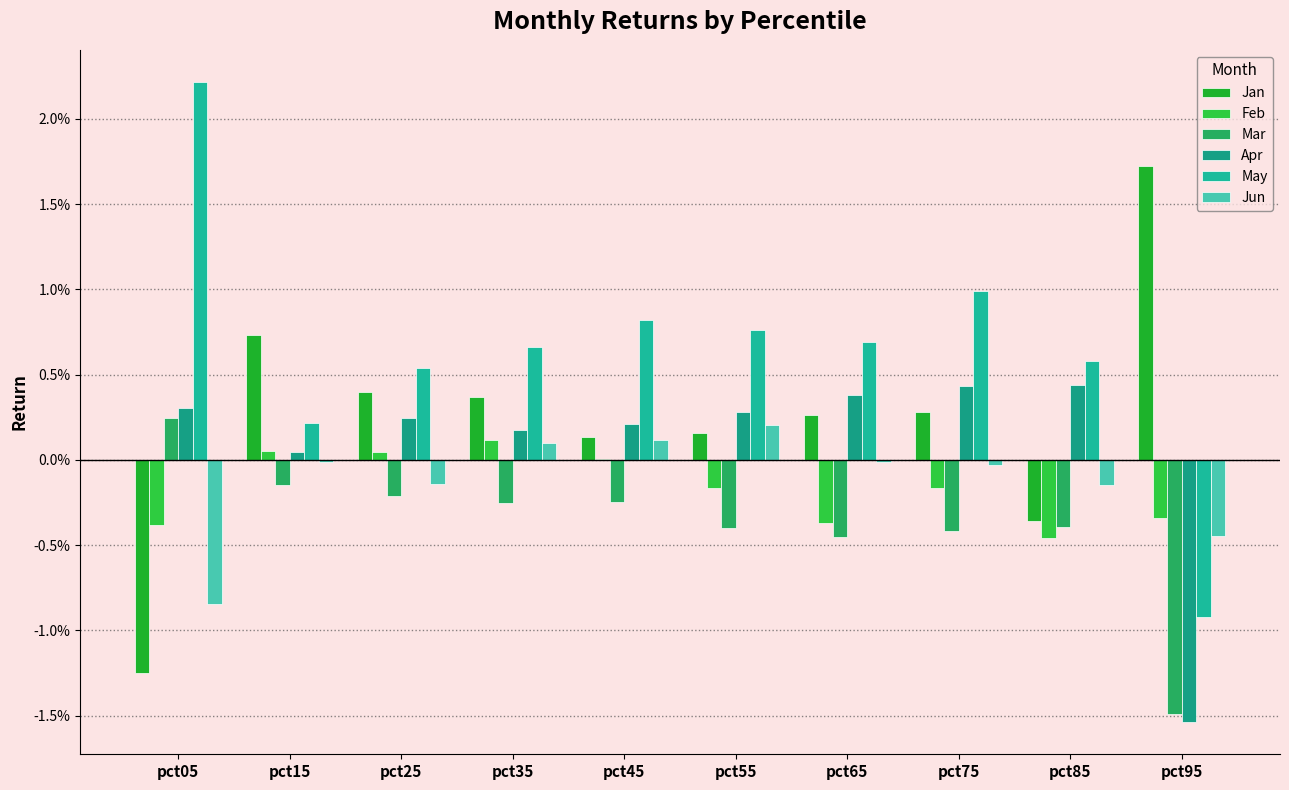

At which label does Jan reach its minimum?

pct05